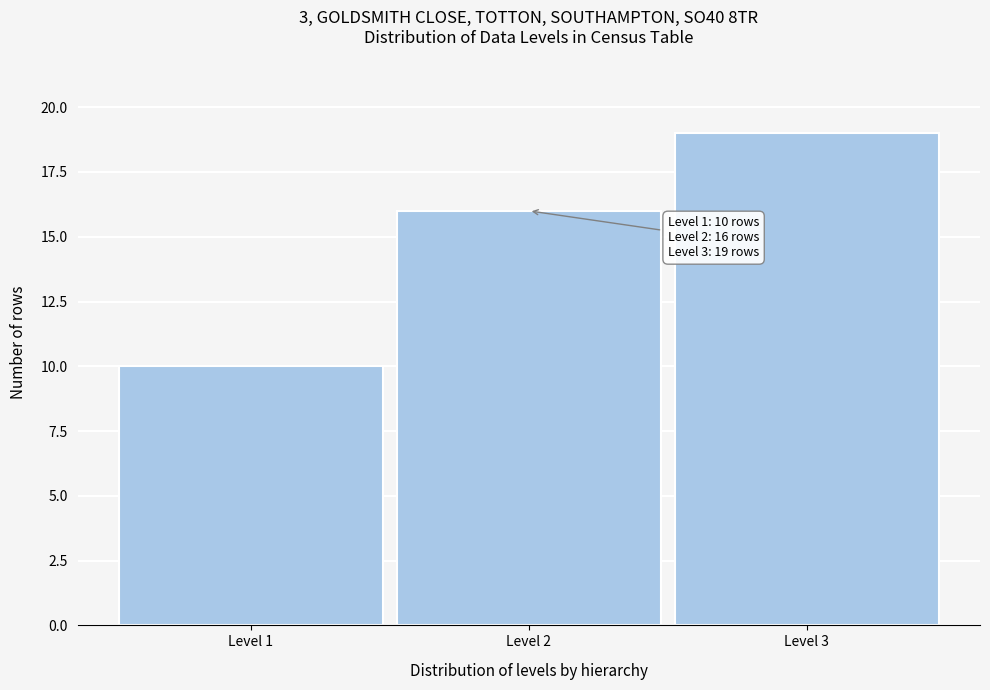

Reading right to left, transcribe all the data shown in this chart.

Level 3=19	Level 2=16	Level 1=10